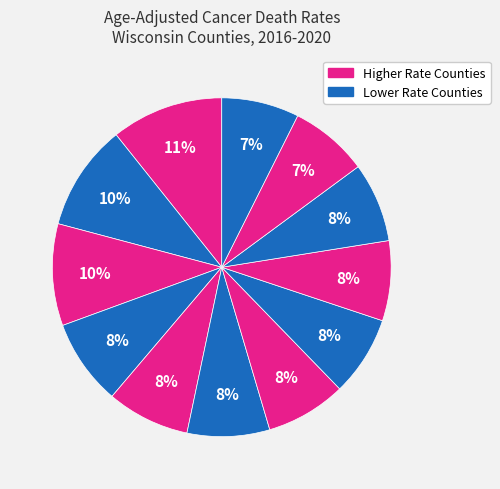

Count the number of slices in the pie.

12